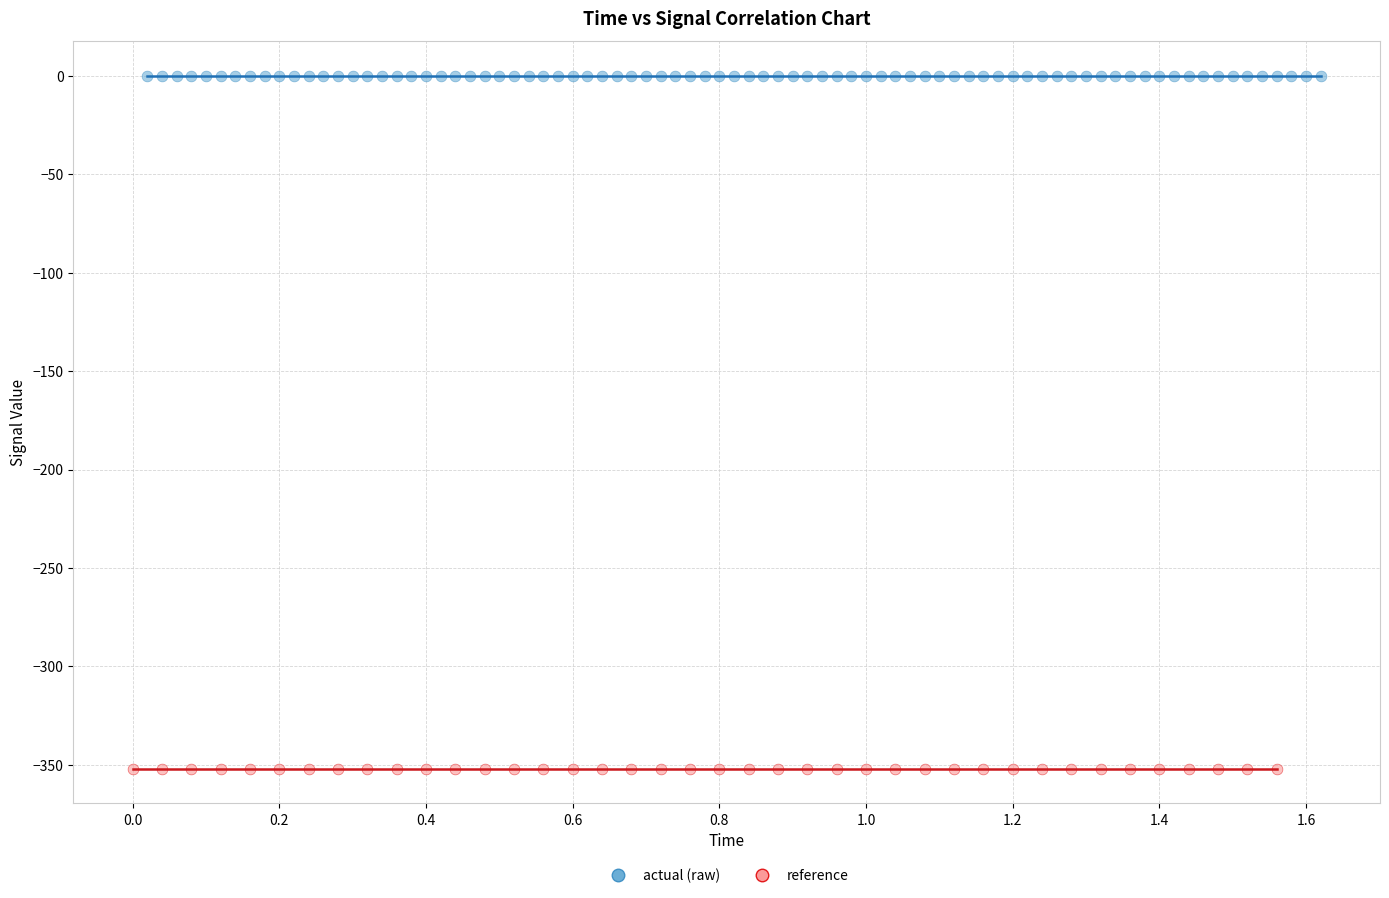

Which series reaches the maximum Y coordinate?

actual (raw)